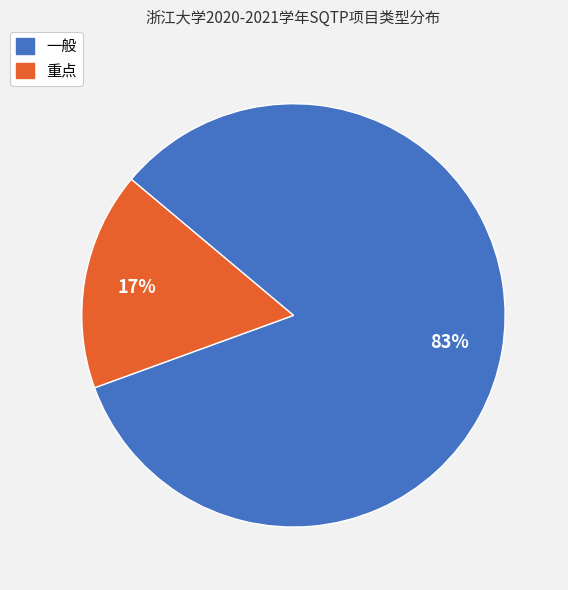

Which has a higher value, 重点 or 一般?

一般